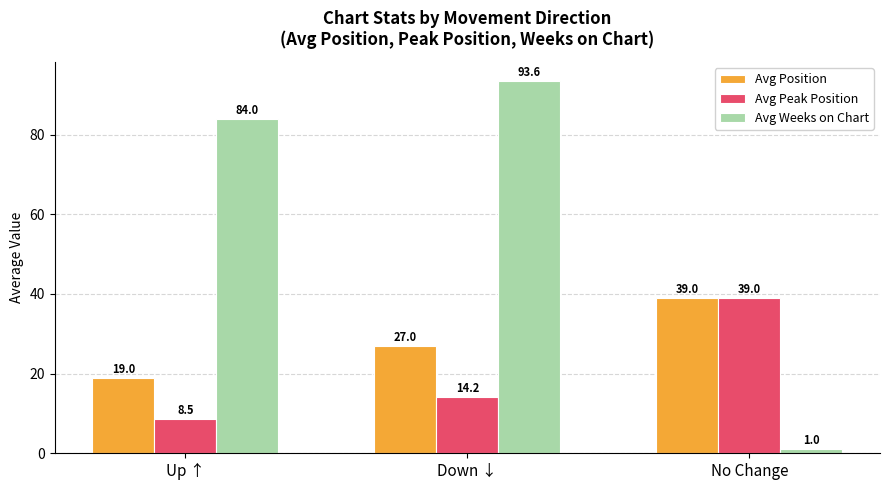

What is the label of the 1st bar from the right?

No Change